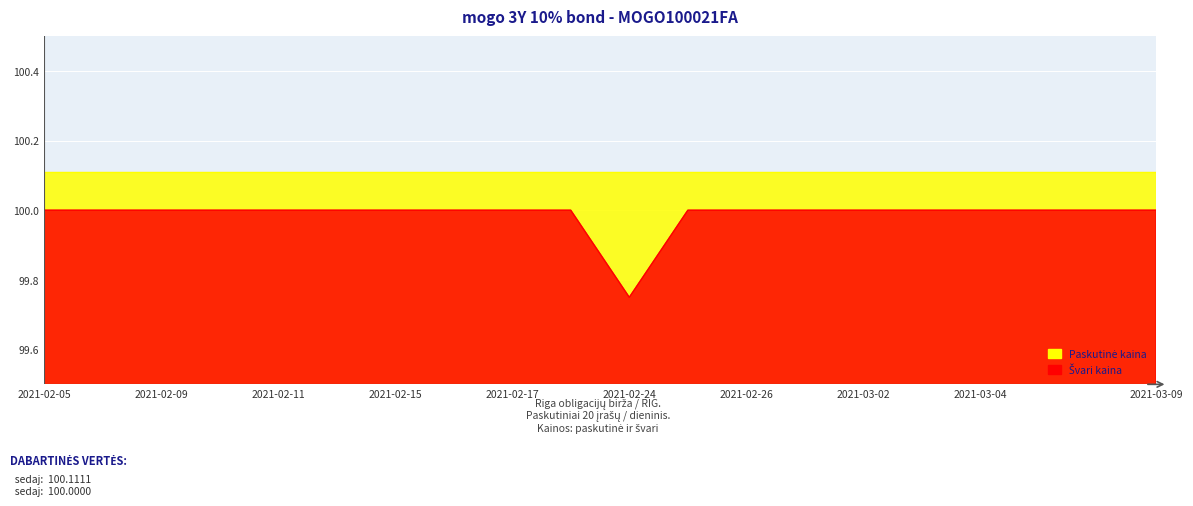

What is the difference between the maximum and minimum values?

0.2